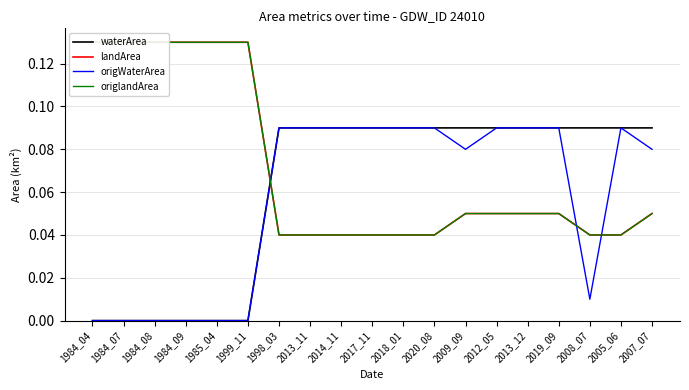

Count the landArea values in the range 0 to 1.

19